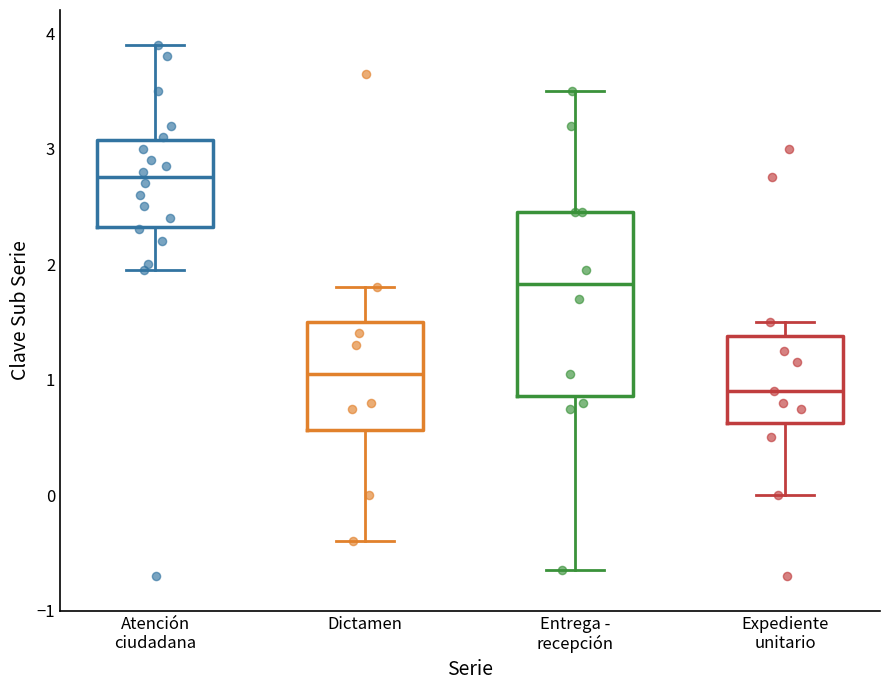

Comparing the boxes themselves (not the whiskers), which one is the tallest?

Entrega - recepción